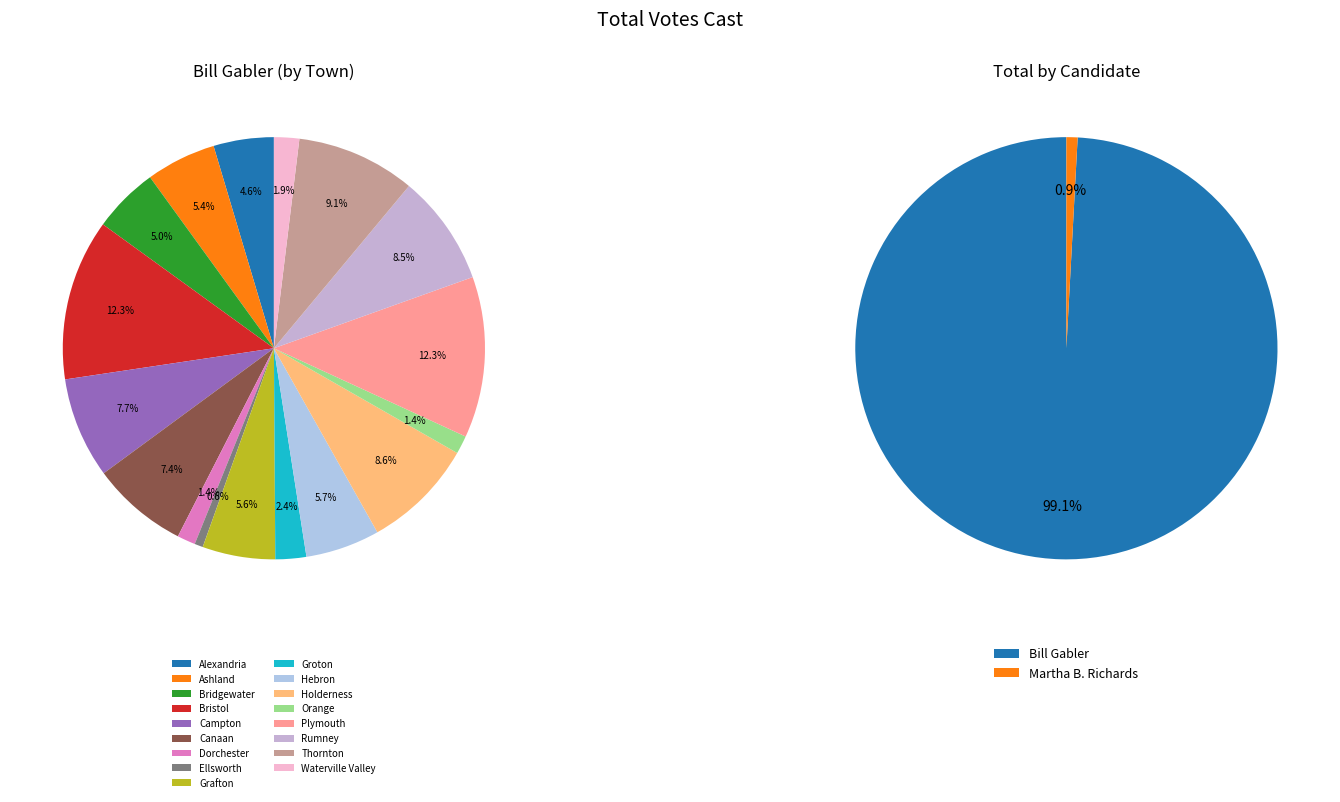

Which series changed the most between Bristol and Waterville Valley?

Bill Gabler